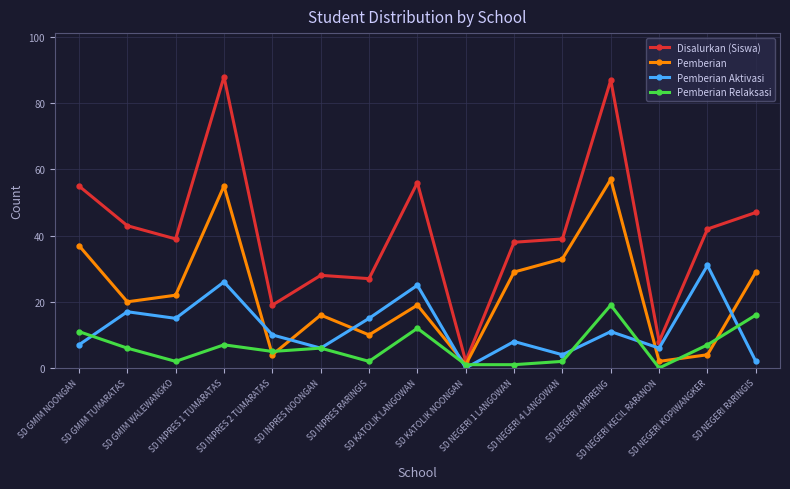

At SD INPRES RARINGIS, list the series in order from smallest to largest.

Pemberian Relaksasi, Pemberian, Pemberian Aktivasi, Disalurkan (Siswa)